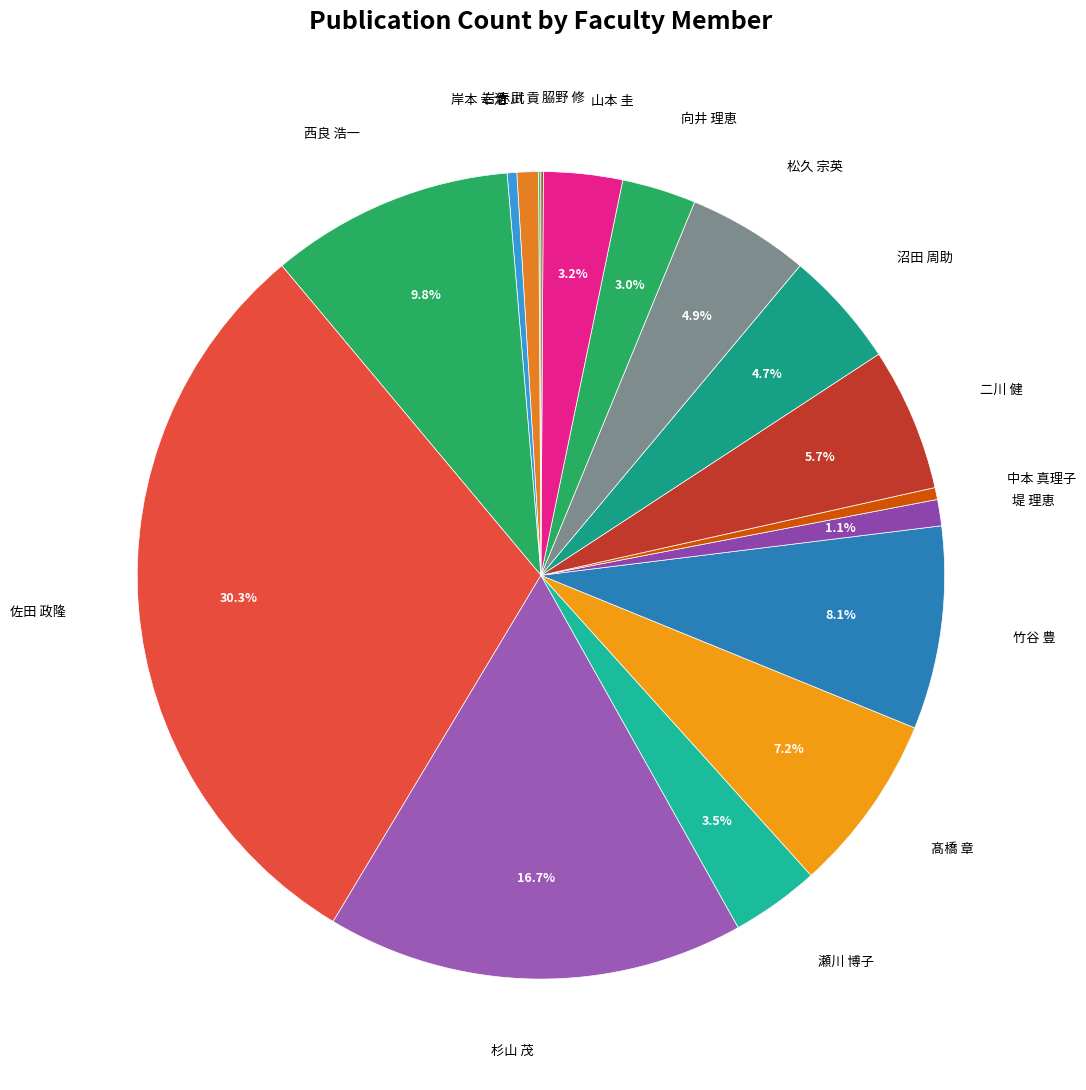

Which slice is the largest?

佐田 政隆